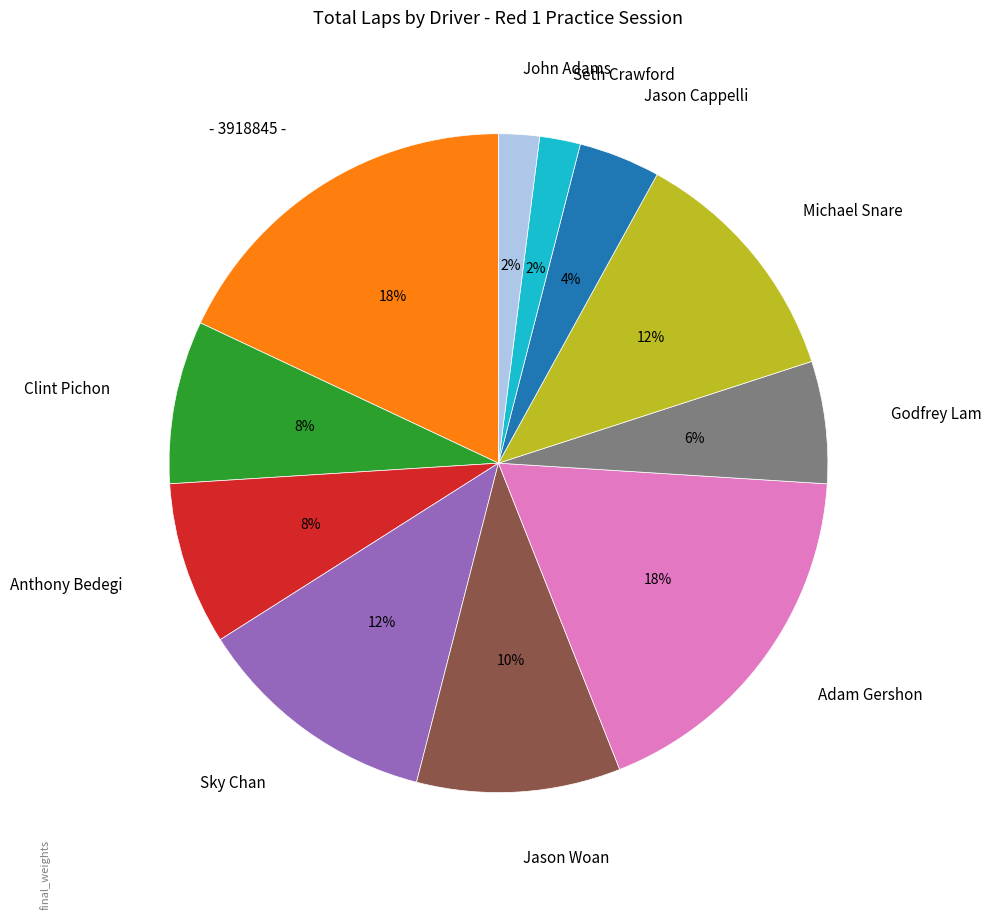

Approximately how many times larger is the value at Clint Pichon compared to - 3918845 -?

0.4